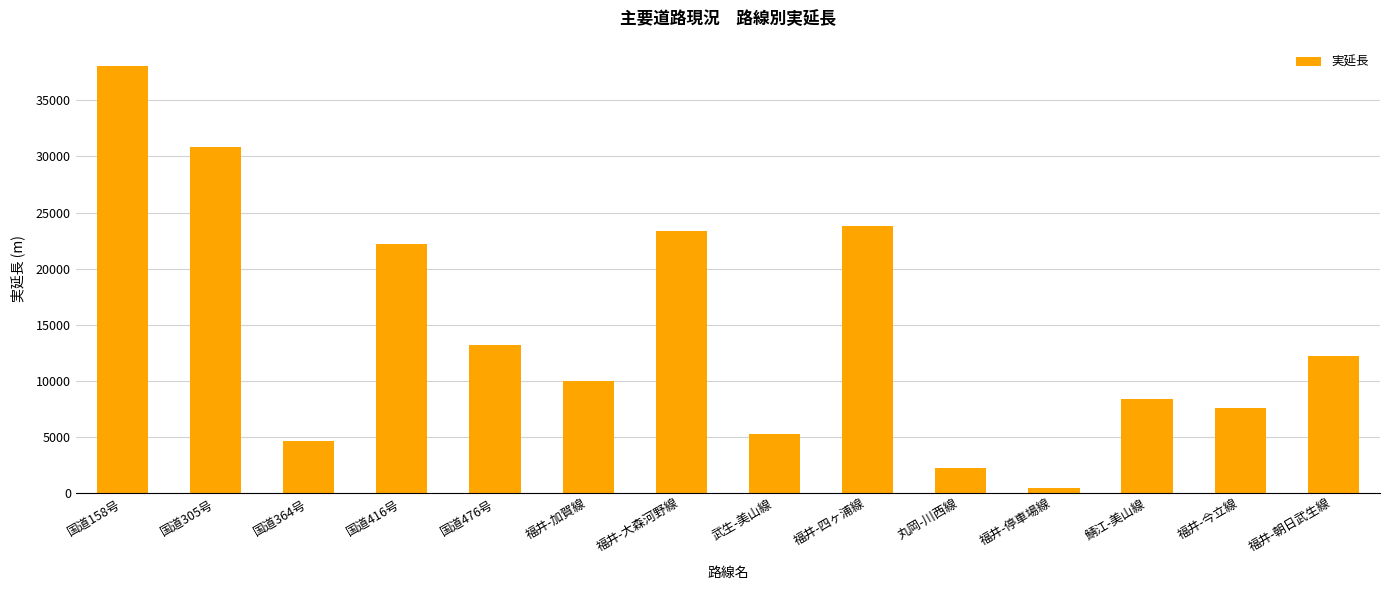

Which label corresponds to the smallest value in the chart?

福井-停車場線